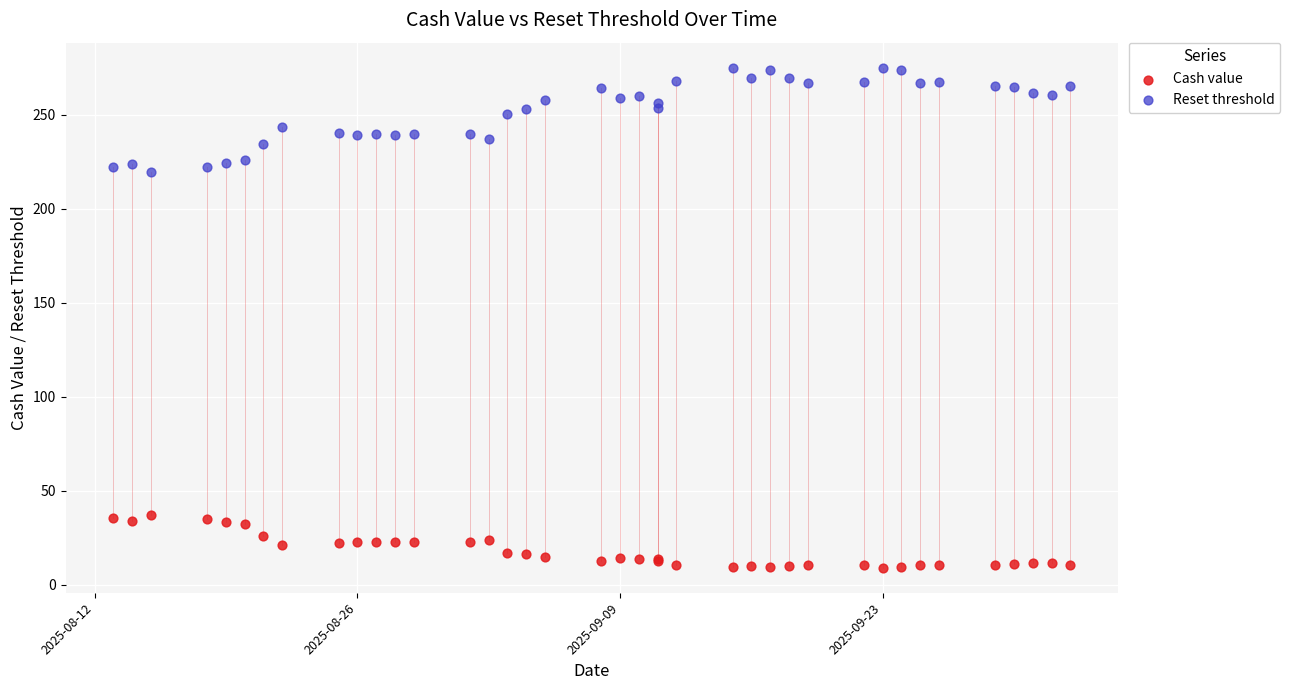

Which series reaches the minimum Y coordinate?

Cash value